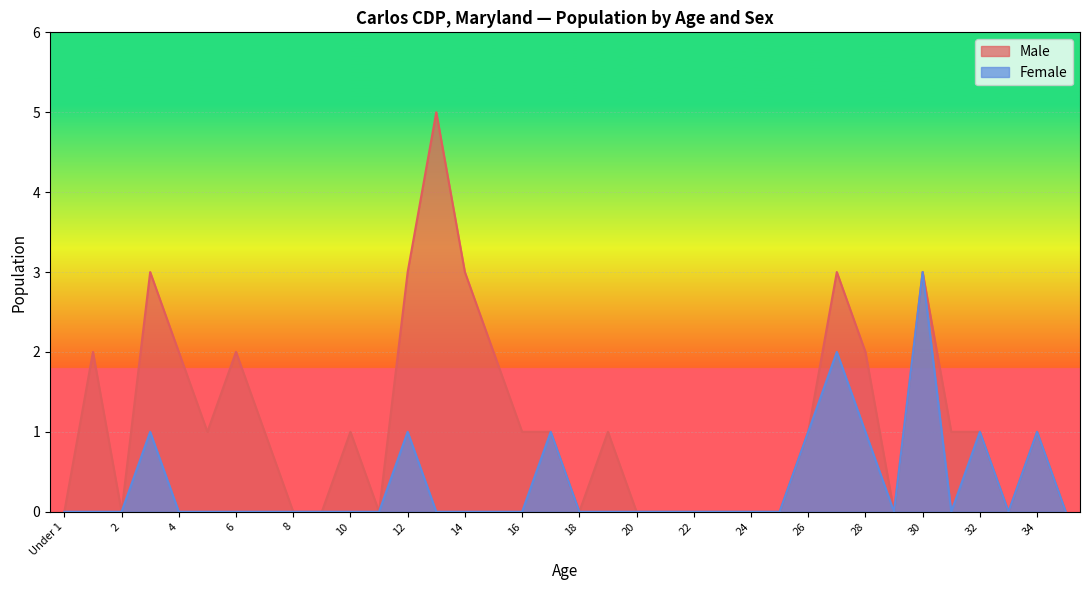

The Female series shows 0 at 23. True or false?

True